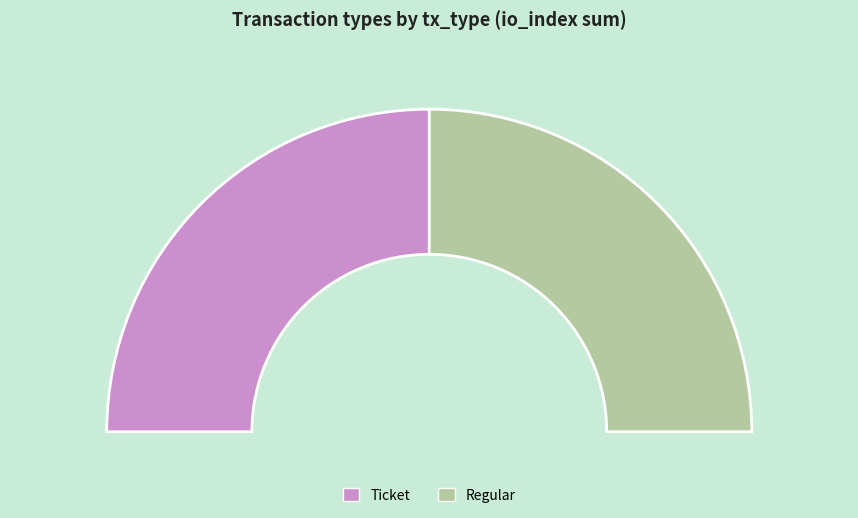

Which category has the biggest portion of the pie?

Ticket (io_index=1)